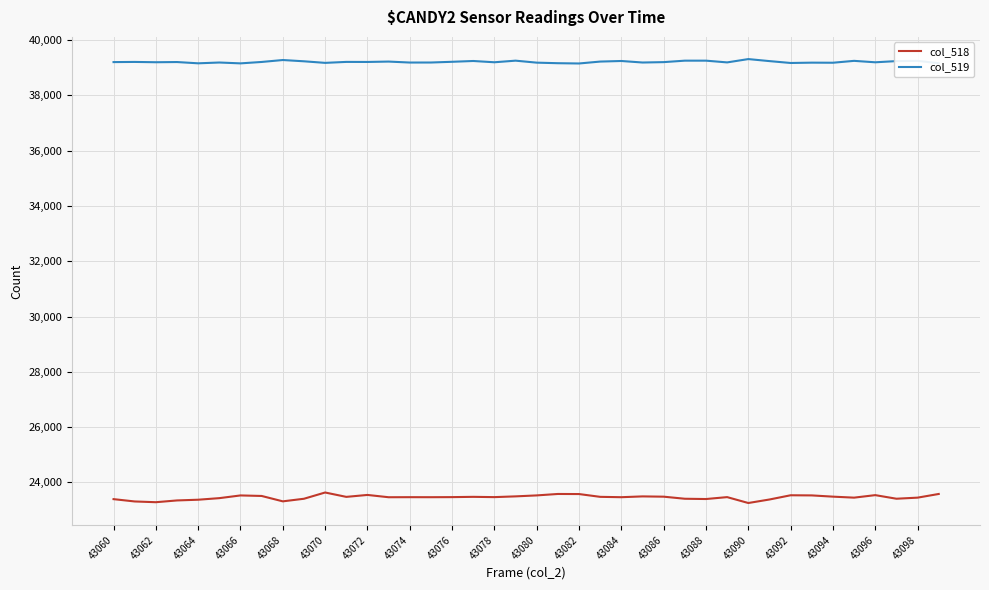

What is the maximum value shown in the chart?

39313